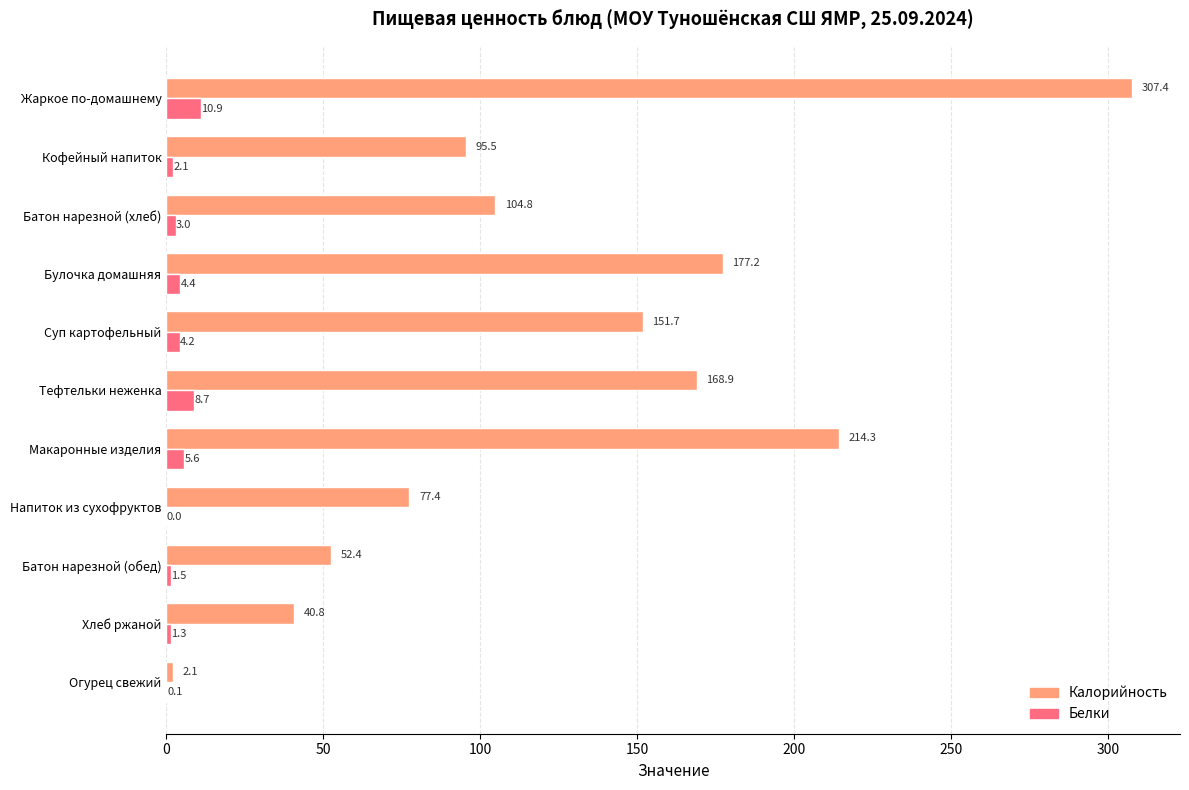

At which label is Калорийность closest to 154?

Суп картофельный